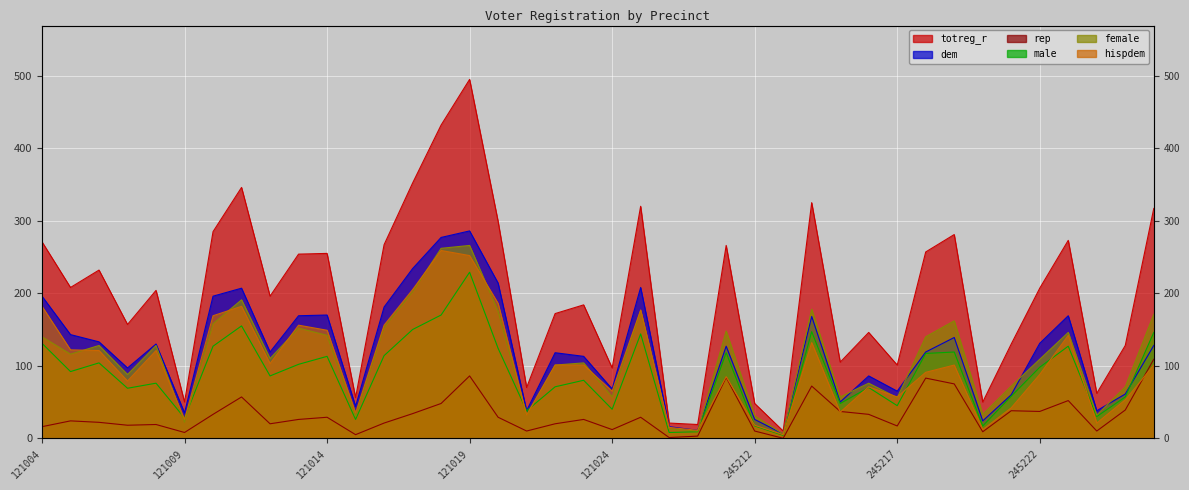

How many data points in male are less than 92?

20